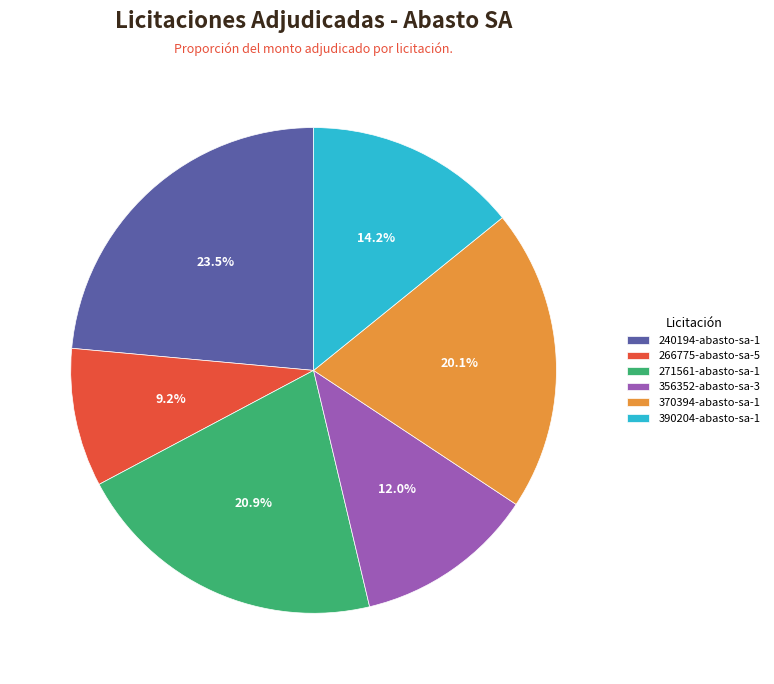

How many slices are in this pie chart?

6